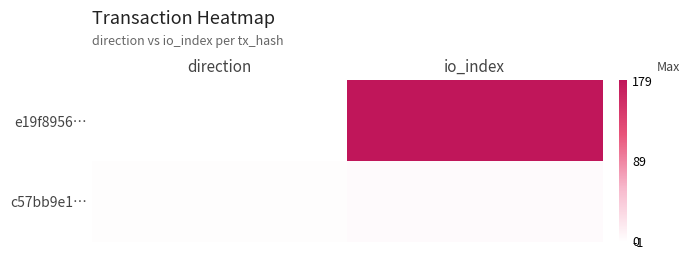

Which has a higher value, io_index or direction?

io_index